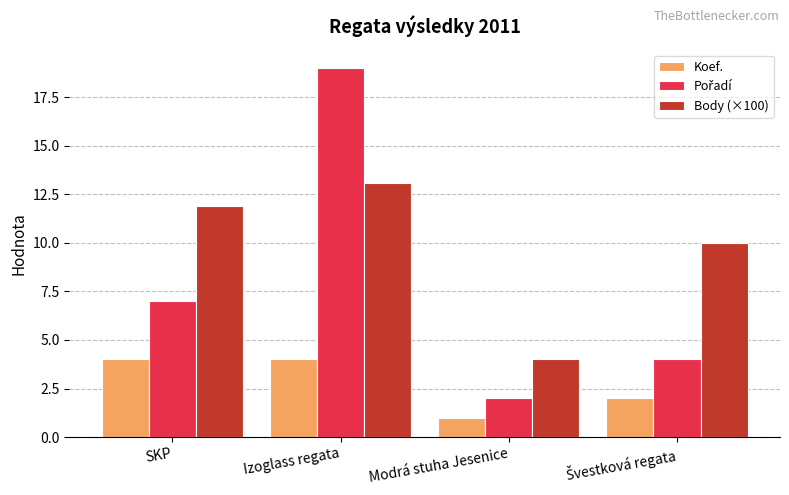

How many bars are there in each group?

3